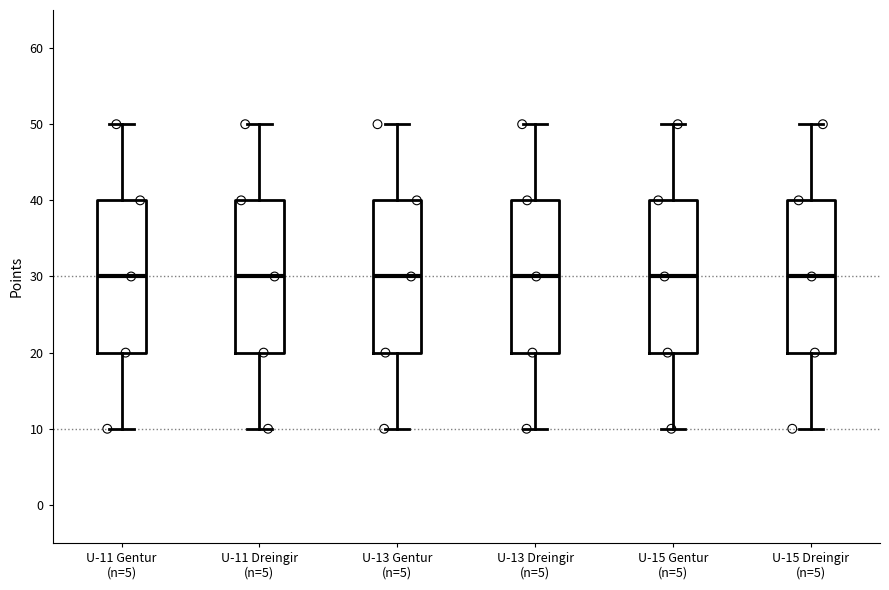

Reading left to right, transcribe this box plot: for each box, give where its median line is, the range the box spans, and where its two whiskers end, as read against the y-axis. The values are not printed on the chart, so give them approximately, as read against the axis.

U-11 Gentur (n=5): median 30, box 20 to 40, whiskers 10 to 50
U-11 Dreingir (n=5): median 30, box 20 to 40, whiskers 10 to 50
U-13 Gentur (n=5): median 30, box 20 to 40, whiskers 10 to 50
U-13 Dreingir (n=5): median 30, box 20 to 40, whiskers 10 to 50
U-15 Gentur (n=5): median 30, box 20 to 40, whiskers 10 to 50
U-15 Dreingir (n=5): median 30, box 20 to 40, whiskers 10 to 50